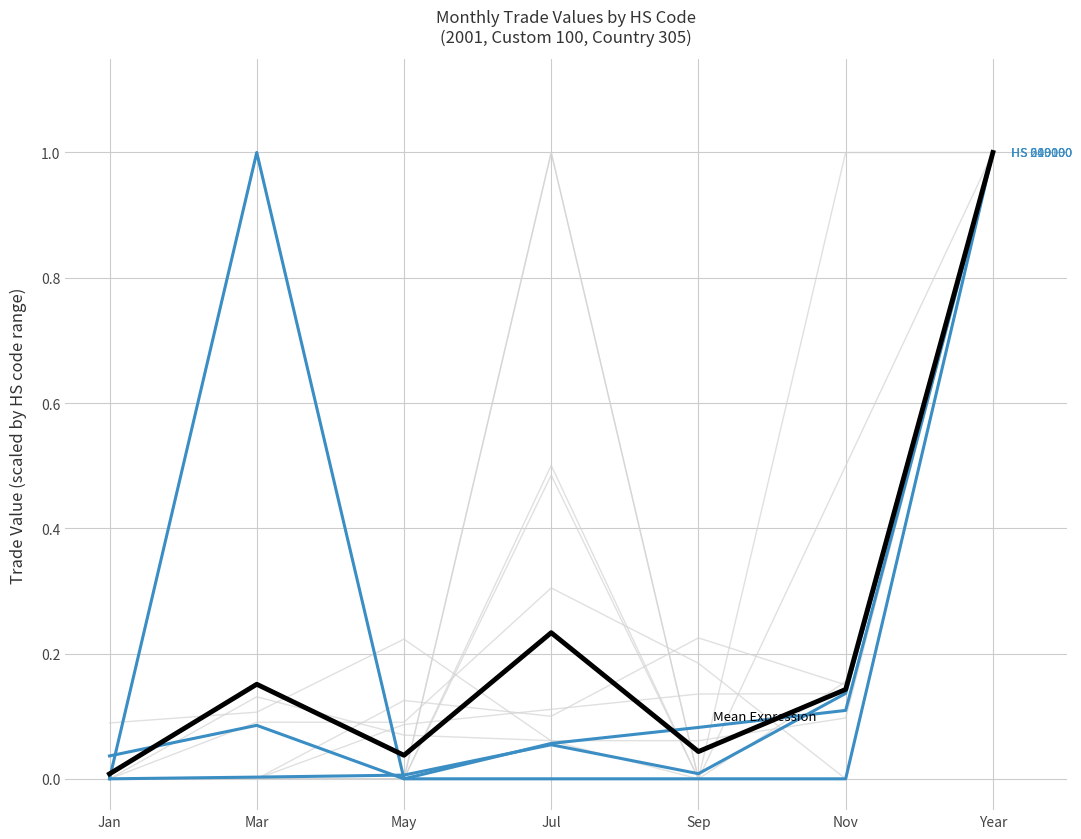

What position from the left is Year?

7